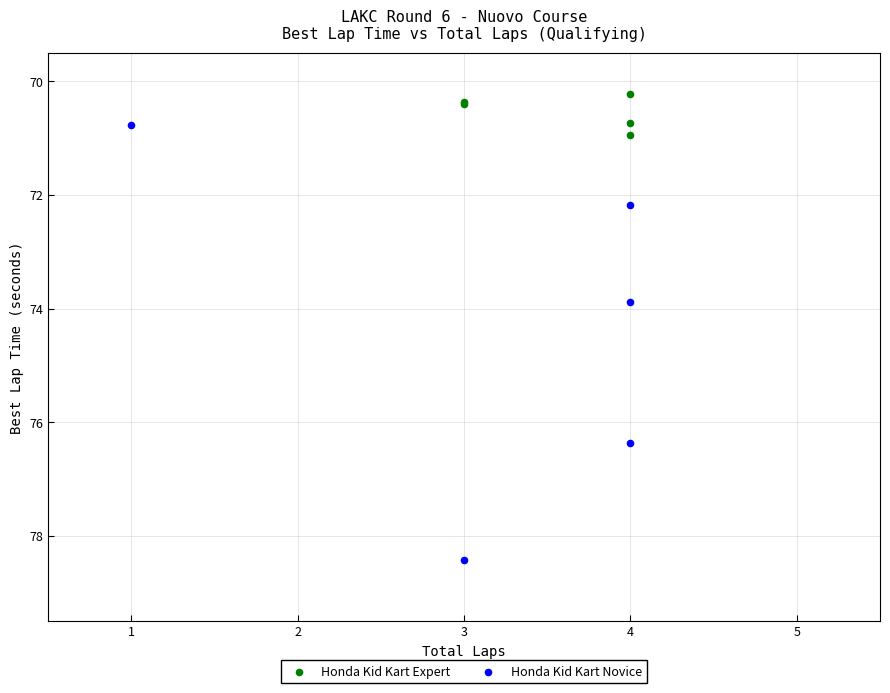

Which series contains the highest Y value?

Honda Kid Kart Novice